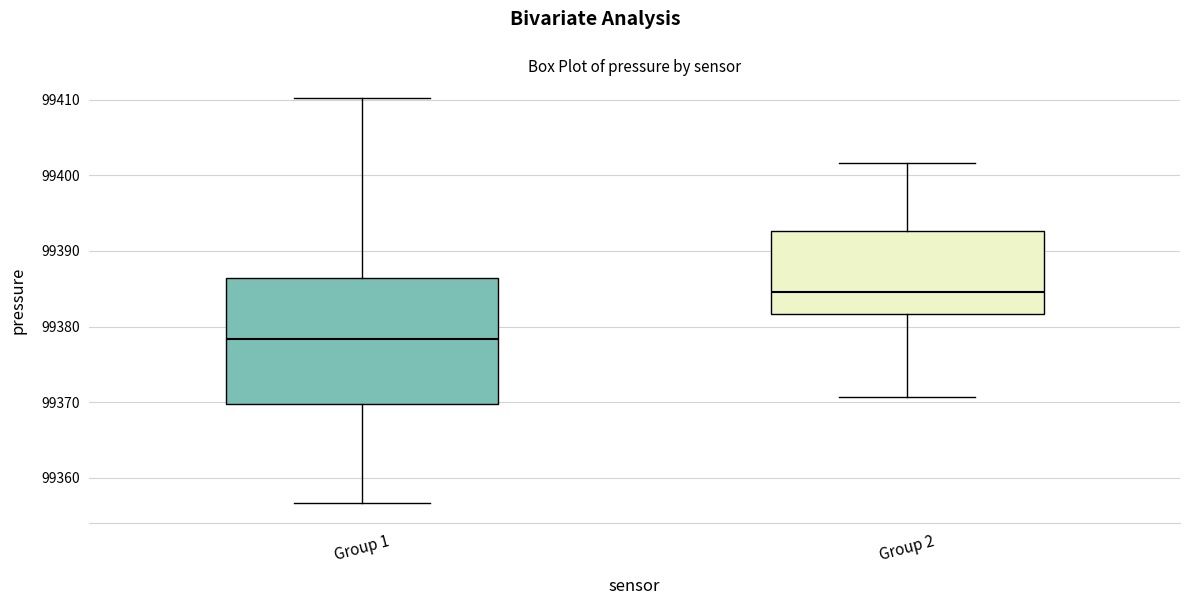

Comparing the boxes themselves (not the whiskers), which one is the tallest?

Group 1